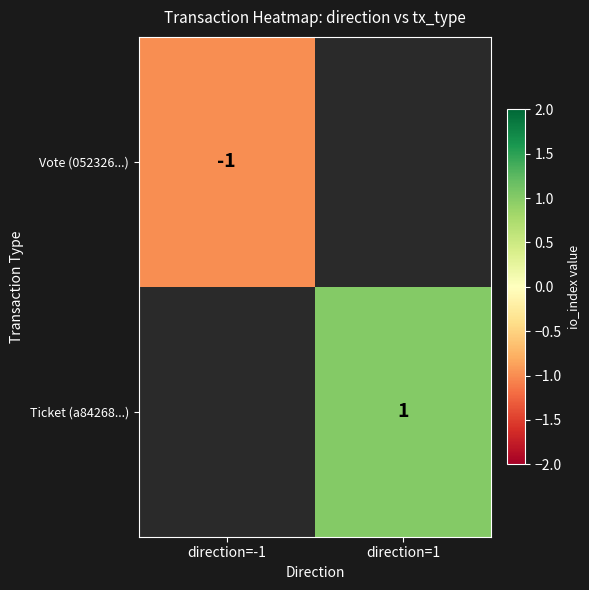

True or false: Ticket (a84268...) has a value of 0 at direction=1.

False